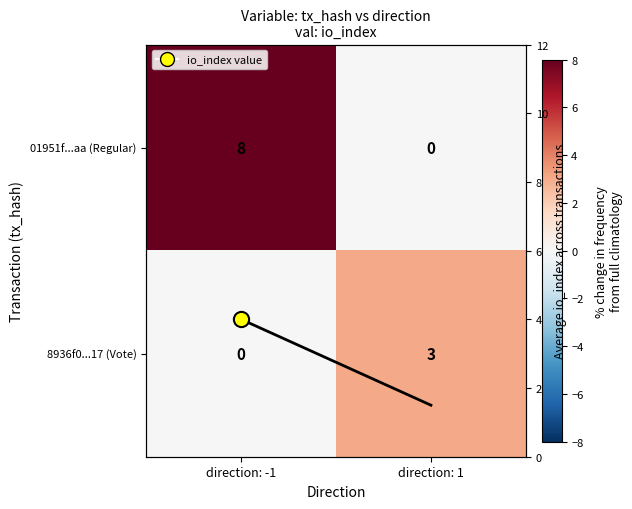

Count the number of categories in the chart.

2